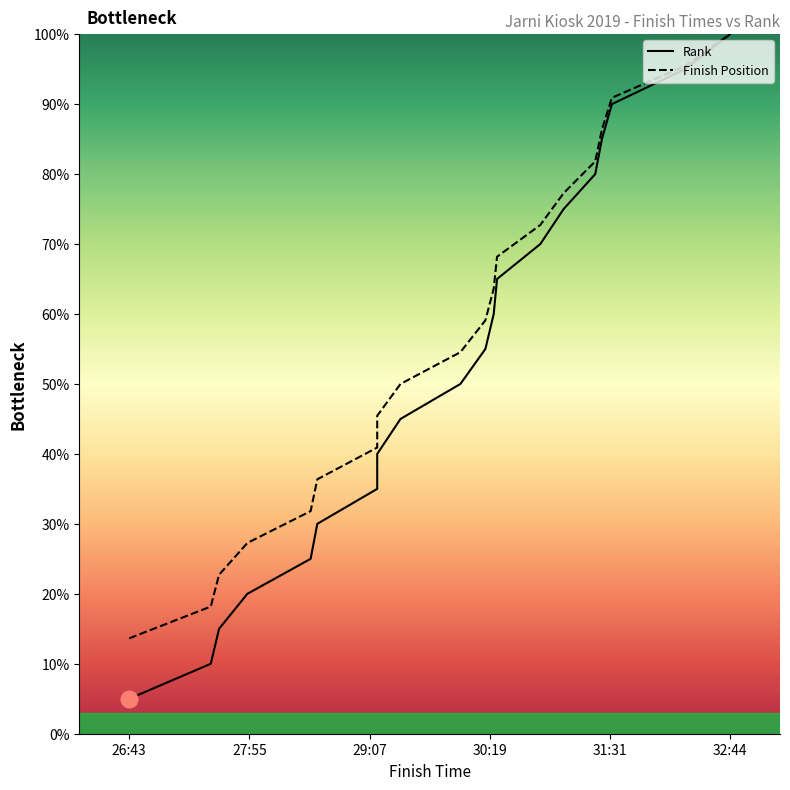

Rank the series by their average value, from highest to lowest.

Finish Position, Rank